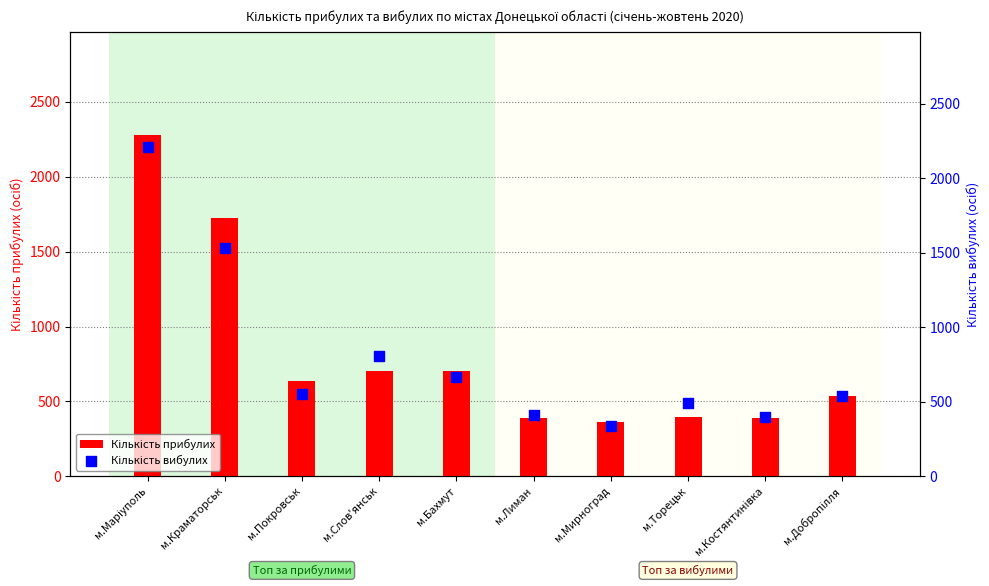

Which series has the widest spread of Y values?

Кількість прибулих